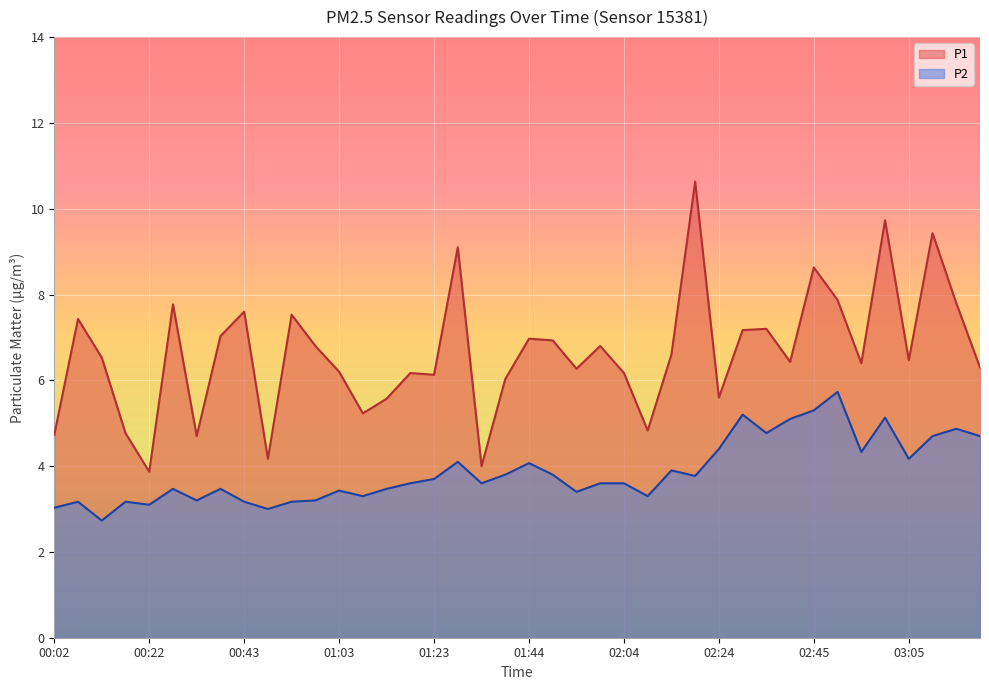

Reading left to right, list all the values displayed in this chart.

P1: 4.7	7.4	6.5	4.8	3.9	7.8	4.7	7.0	7.6	4.2	7.5	6.8	6.2	5.2	5.6	6.2	6.1	9.1	4.0	6.0	7.0	6.9	6.3	6.8	6.2	4.8	6.6	10.6	5.6	7.2	7.2	6.4	8.6	7.9	6.4	9.7	6.5	9.4	7.8	6.3
P2: 3.0	3.2	2.7	3.2	3.1	3.5	3.2	3.5	3.2	3.0	3.2	3.2	3.4	3.3	3.5	3.6	3.7	4.1	3.6	3.8	4.1	3.8	3.4	3.6	3.6	3.3	3.9	3.8	4.4	5.2	4.8	5.1	5.3	5.7	4.3	5.1	4.2	4.7	4.9	4.7